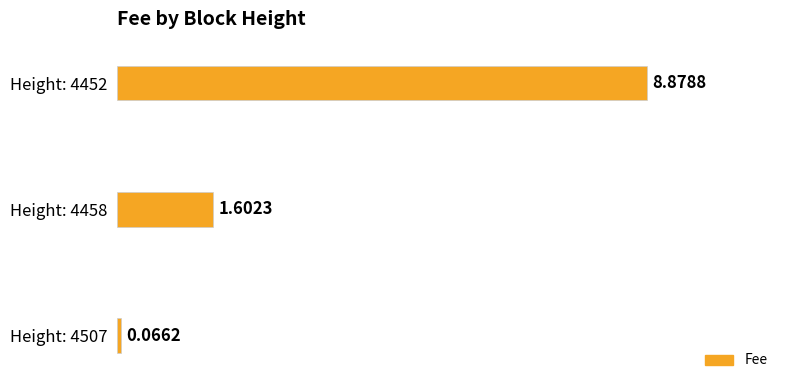

Rank the categories by value from highest to lowest.

Height: 4452, Height: 4458, Height: 4507